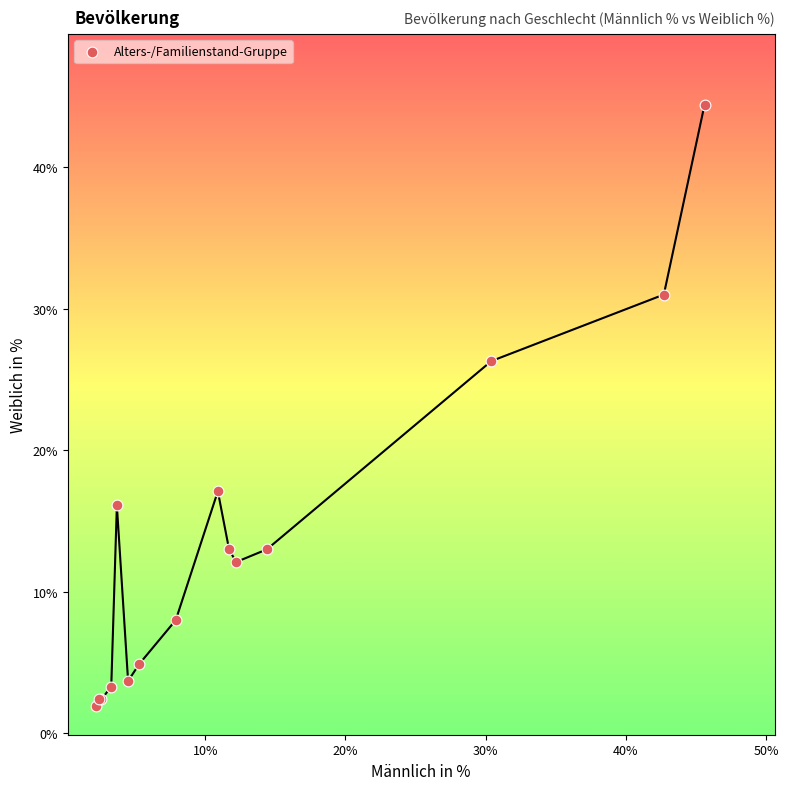

What Y value in the scatter plot is closest to 23?

26.3